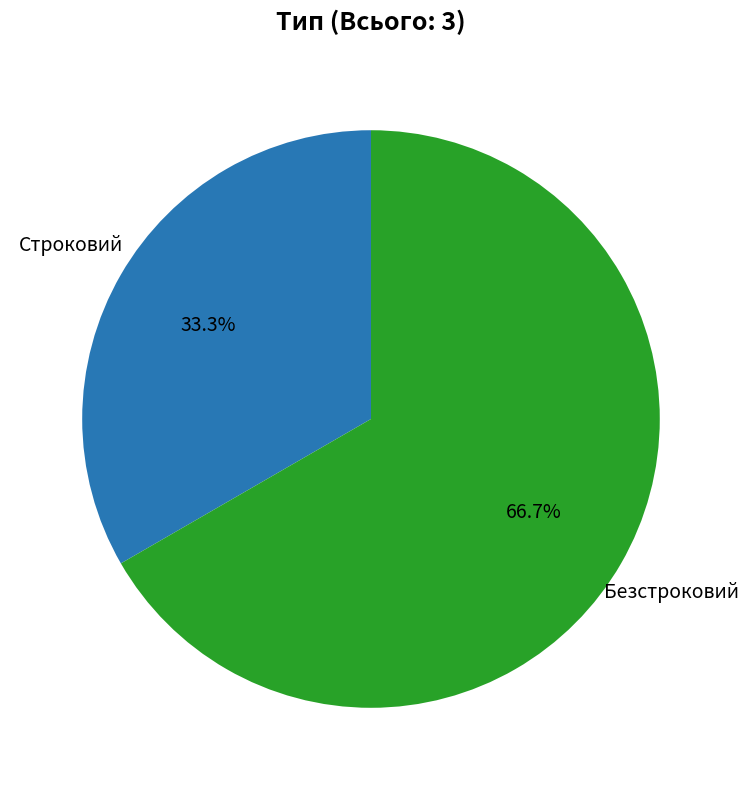

Does any single category account for the majority?

Yes